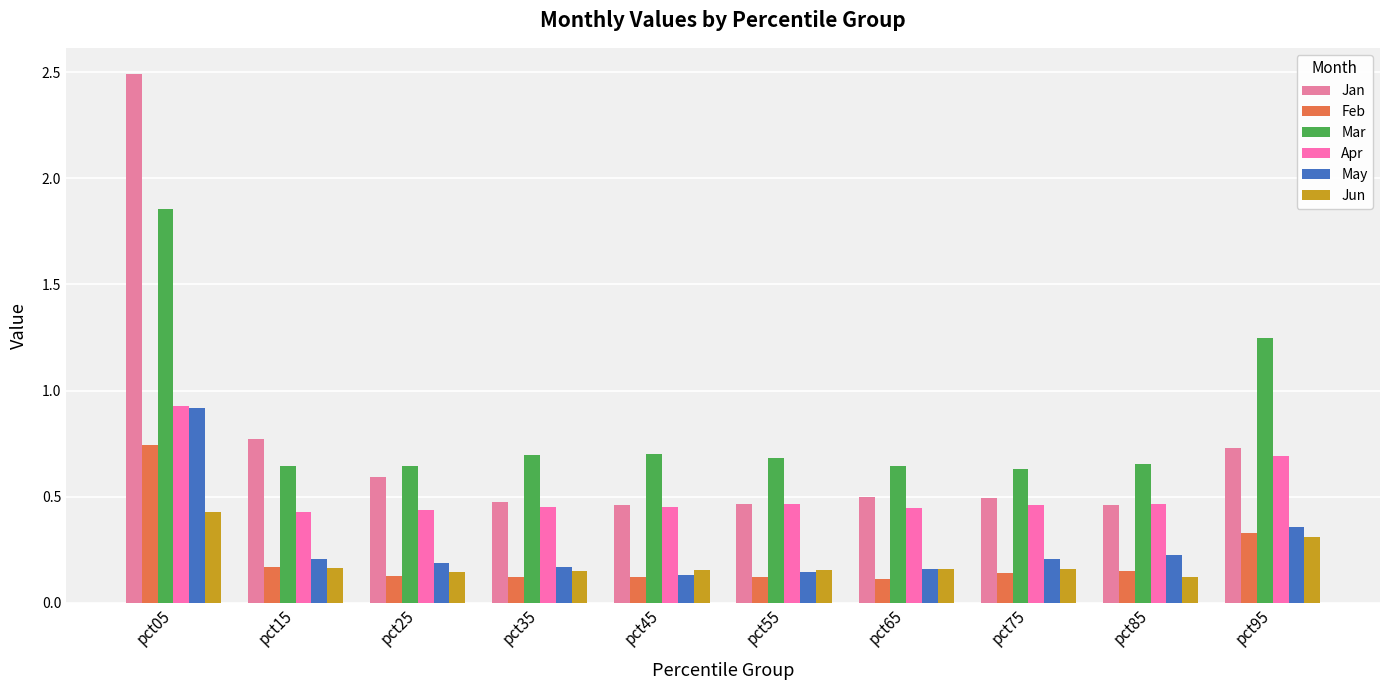

Which series has the largest total across all categories?

Mar